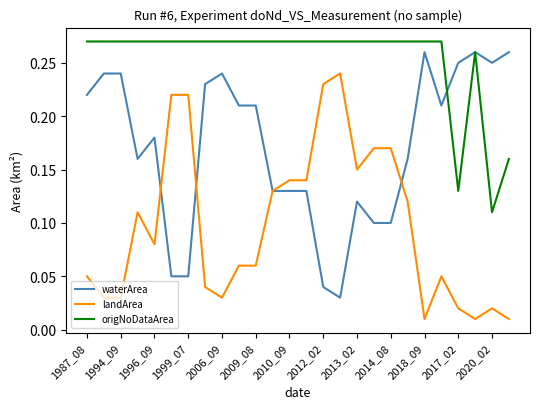

True or false: landArea and origNoDataArea cross at least once.

False